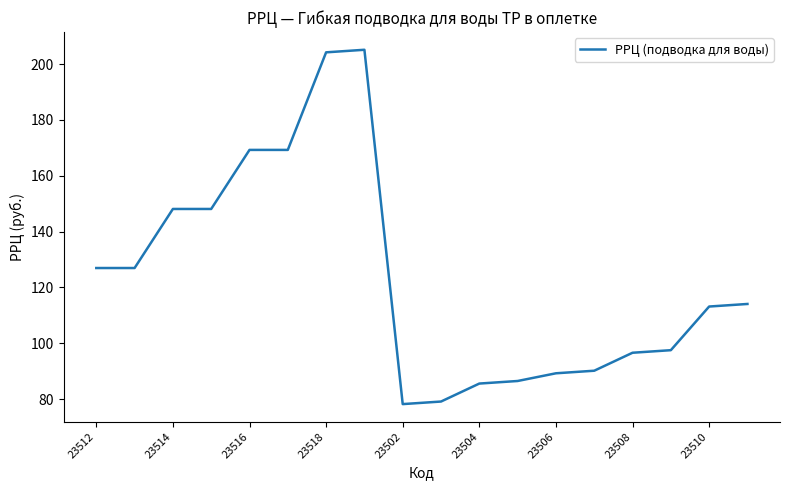

What is the difference between the maximum and minimum values?

127.0